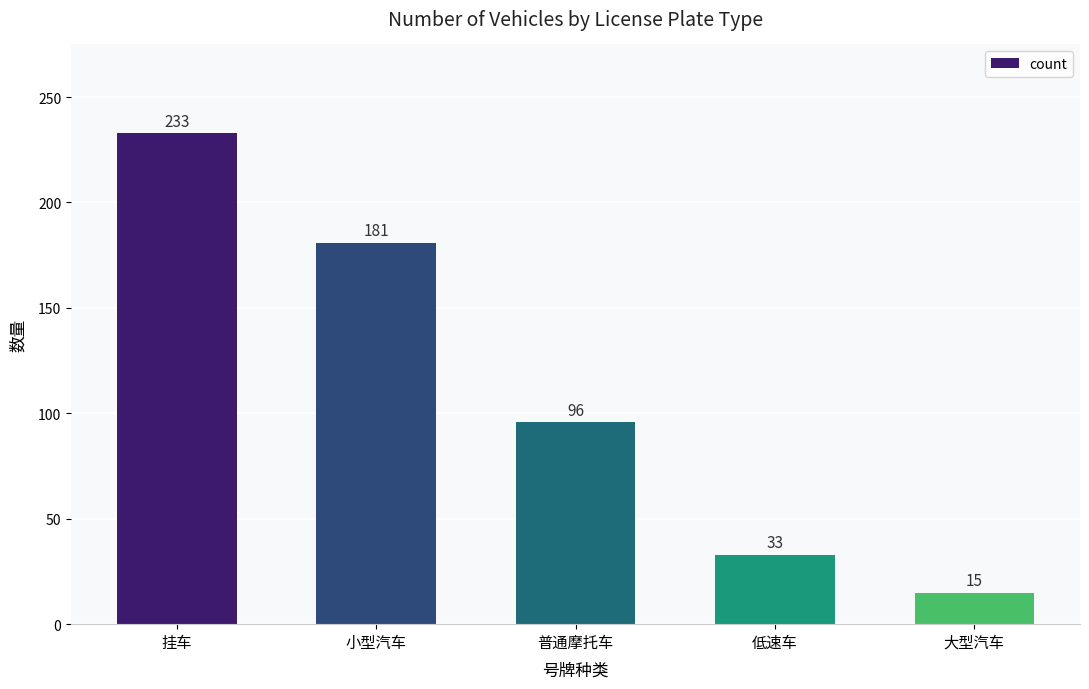

What is the value of the 3rd bar from the left?

96